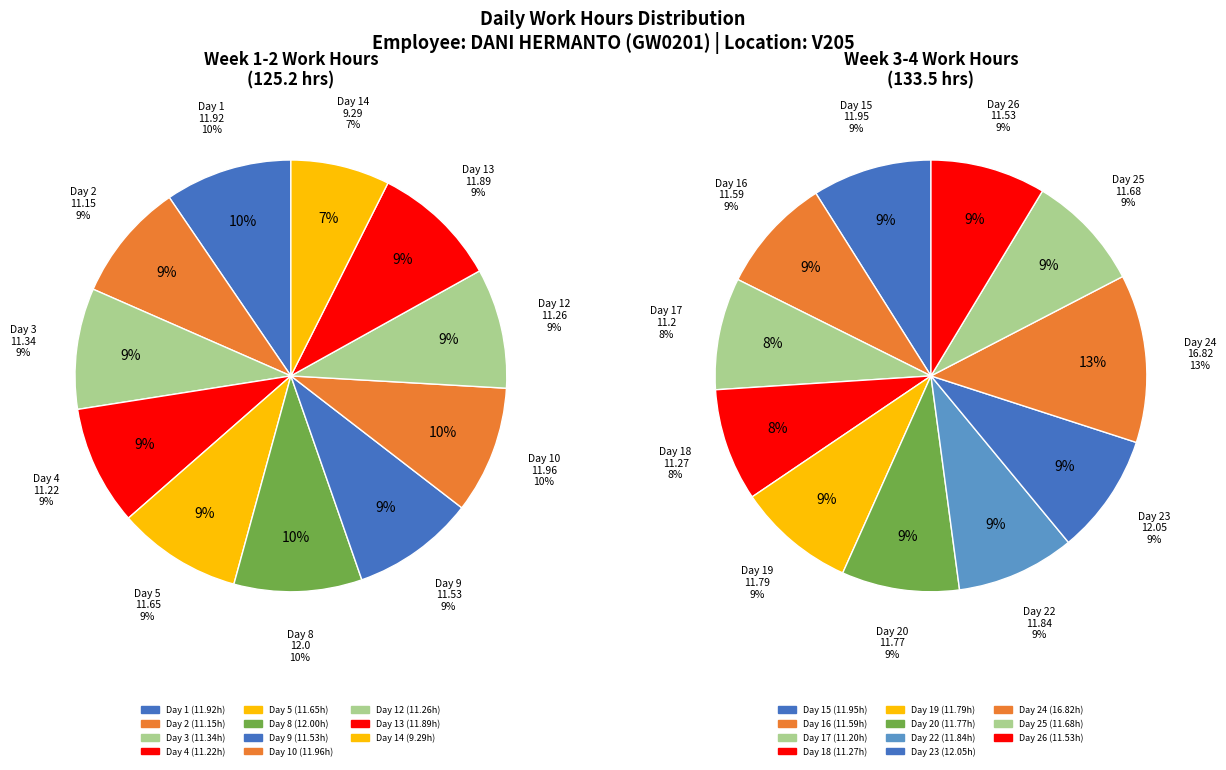

Which slice is the largest?

24